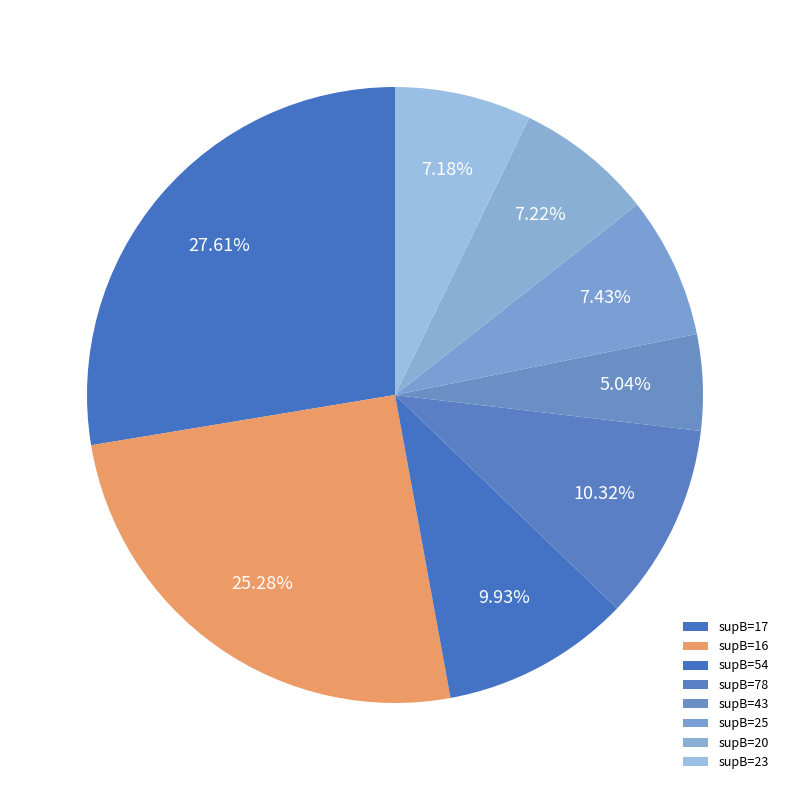

How many slices are in this pie chart?

8